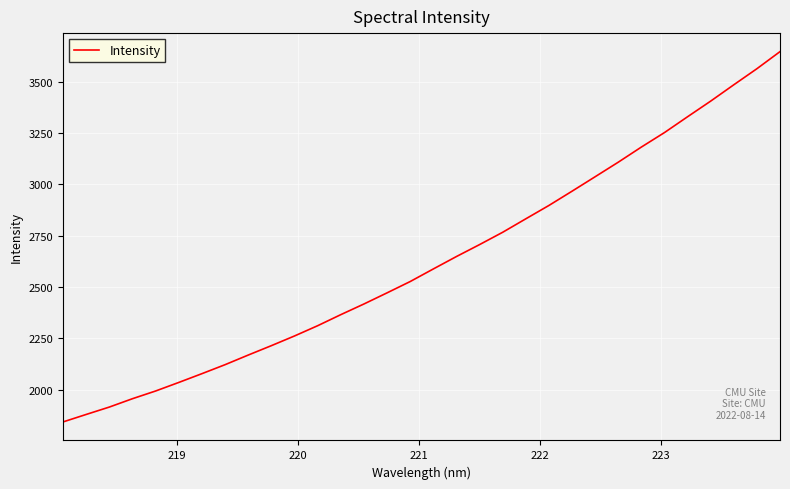

What is the greatest value displayed?

3647.4